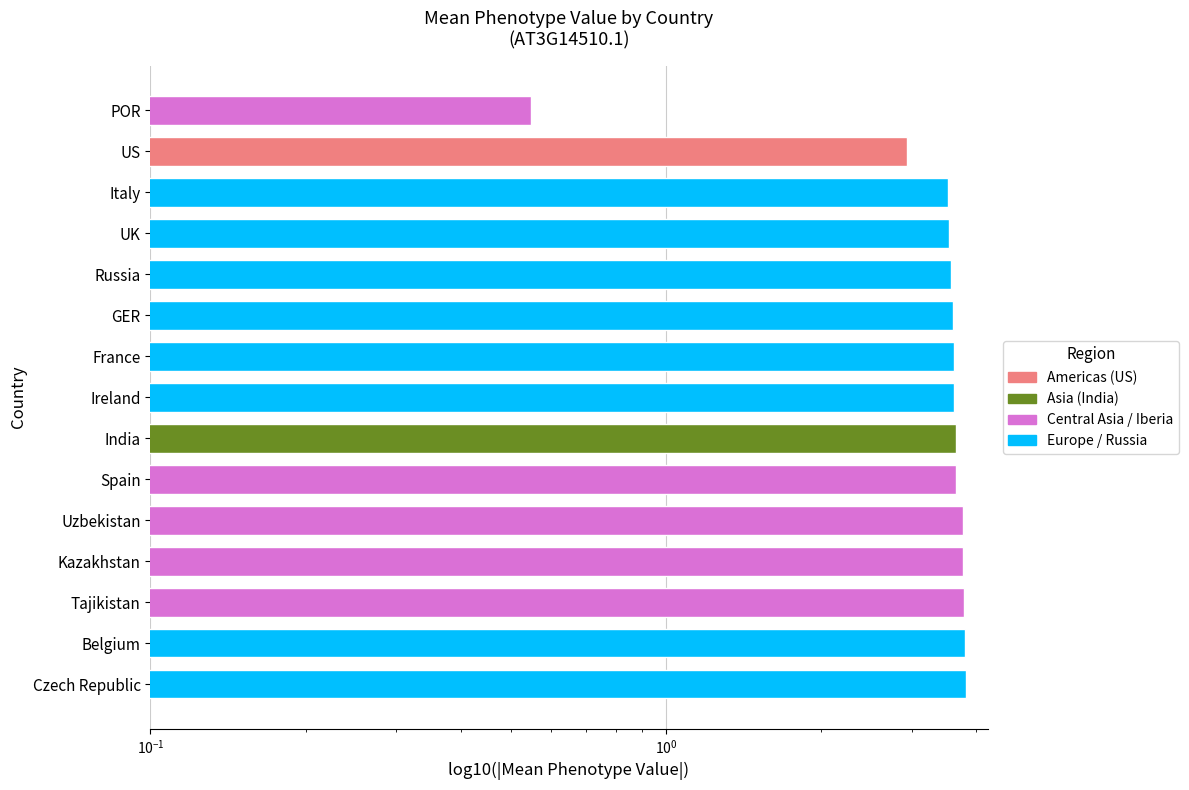

How many categories are shown in the chart?

15